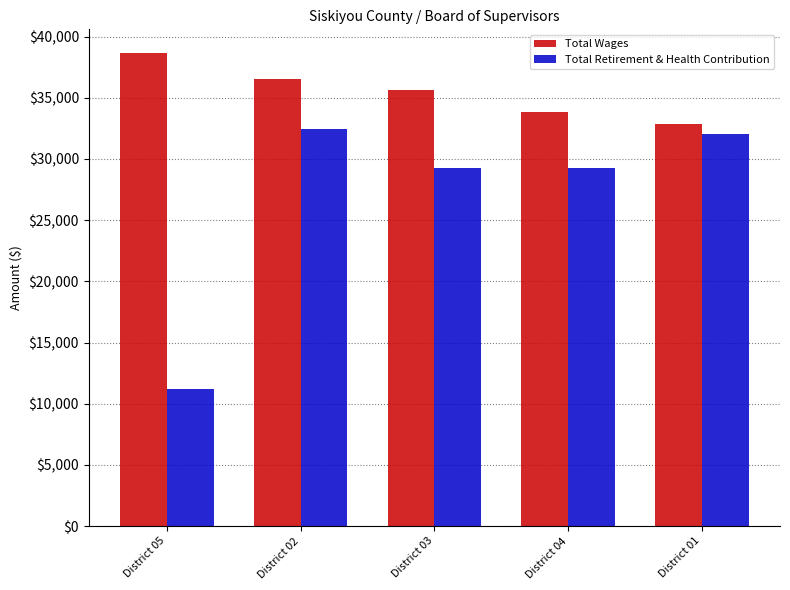

At which category does the chart reach its minimum across all series?

District 05